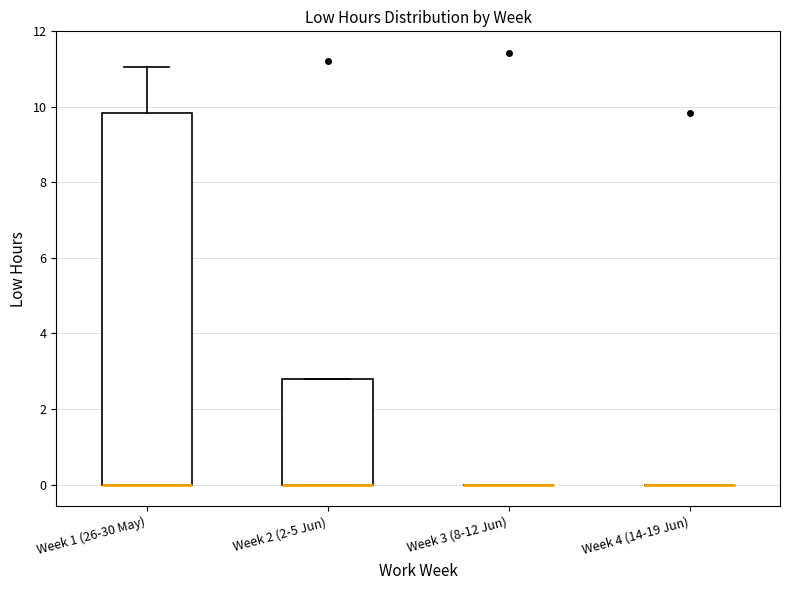

Reading left to right, transcribe this box plot: for each box, give where its median line is, the range the box spans, and where its two whiskers end, as read against the y-axis. The values are not printed on the chart, so give them approximately, as read against the axis.

Week 1 (26-30 May): median 0.0 (drawn on the box's lower edge), box 0.0 to 9.8, whiskers 0.0 to 11.0
Week 2 (2-5 Jun): median 0.0 (drawn on the box's lower edge), box 0.0 to 2.8, whiskers 0.0 to 2.8
Week 3 (8-12 Jun): box collapsed to a line at 0.0, whiskers 0.0 to 0.0
Week 4 (14-19 Jun): box collapsed to a line at 0.0, whiskers 0.0 to 0.0